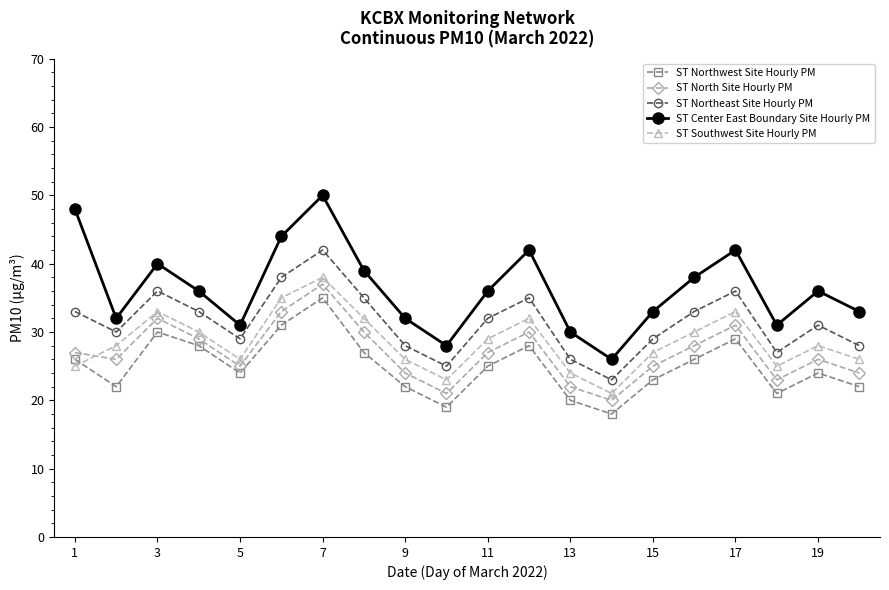

What is the average value of the ST Center East Boundary Site Hourly PM series?

36